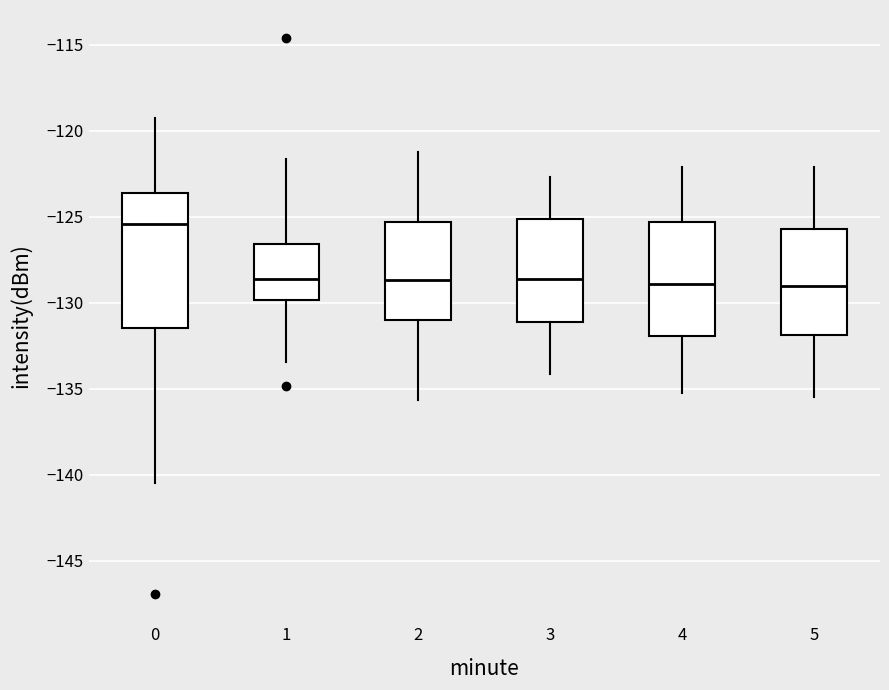

Which box's median line is the highest?

0